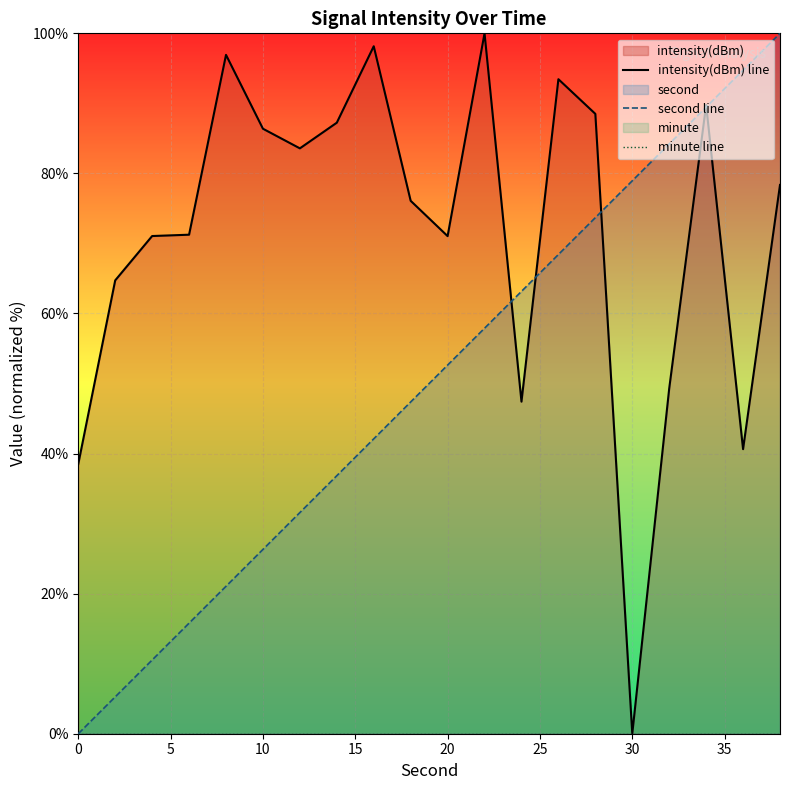

Reading left to right, what are all the values shown in this chart?

intensity(dBm) line: 38.5	64.7	71.1	71.2	96.9	86.4	83.6	87.2	98.2	76.1	71.0	100.0	47.4	93.4	88.5	0.0	49.3	89.8	40.6	78.4
second line: 0.0	5.3	10.5	15.8	21.1	26.3	31.6	36.8	42.1	47.4	52.6	57.9	63.2	68.4	73.7	78.9	84.2	89.5	94.7	100.0
minute line: 0.0	0.0	0.0	0.0	0.0	0.0	0.0	0.0	0.0	0.0	0.0	0.0	0.0	0.0	0.0	0.0	0.0	0.0	0.0	0.0